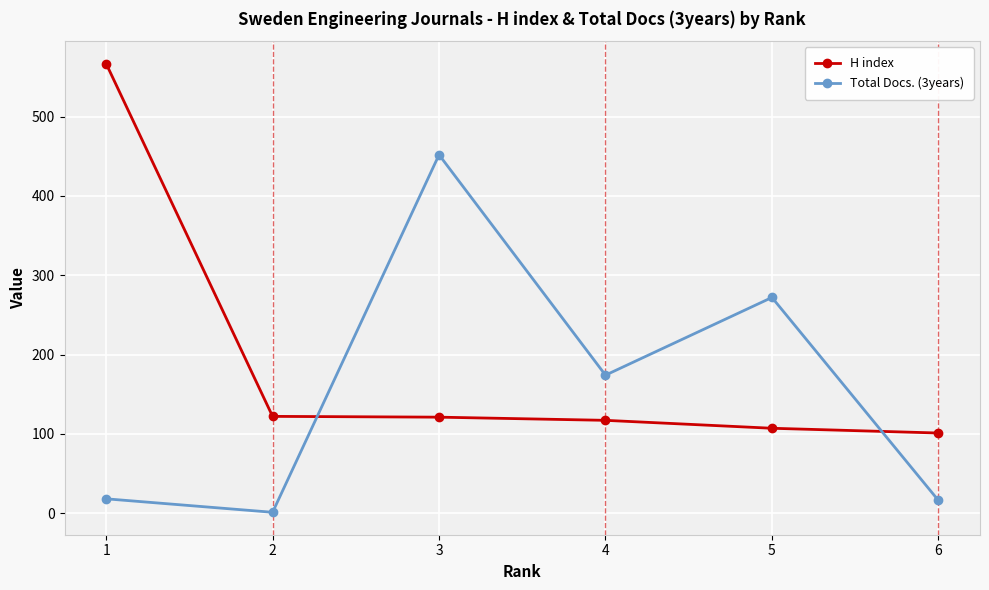

Which series has the widest spread of values?

H index